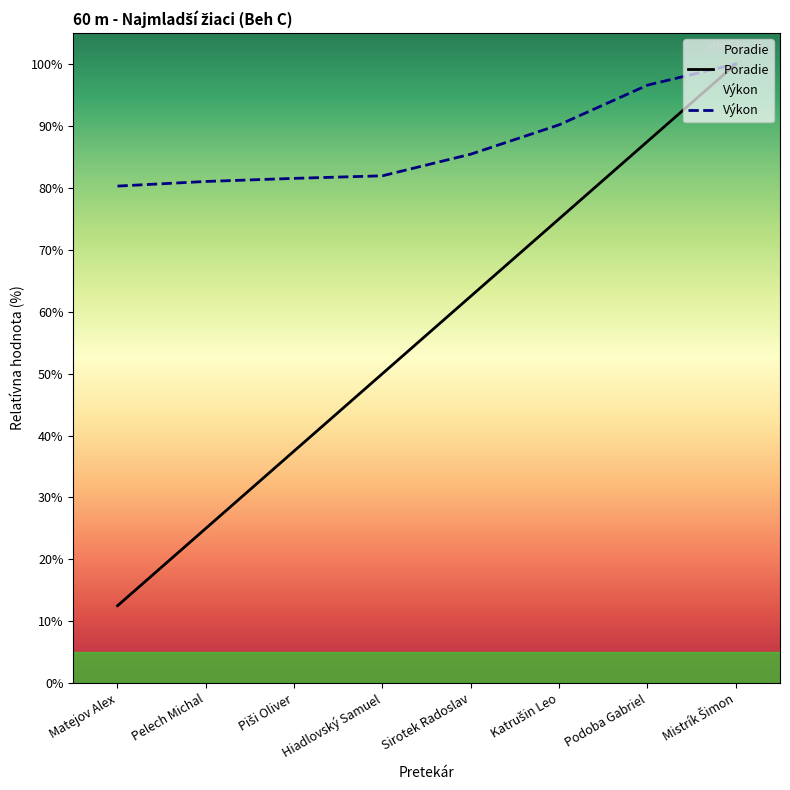

Reading right to left, what are all the values shown in this chart?

Poradie: Mistrík Šimon=100.0	Podoba Gabriel=87.5	Katrušin Leo=75.0	Sirotek Radoslav=62.5	Hiadlovský Samuel=50.0	Piši Oliver=37.5	Pelech Michal=25.0	Matejov Alex=12.5
Výkon: Mistrík Šimon=100.0	Podoba Gabriel=96.6	Katrušin Leo=90.2	Sirotek Radoslav=85.4	Hiadlovský Samuel=81.9	Piši Oliver=81.5	Pelech Michal=81.0	Matejov Alex=80.3